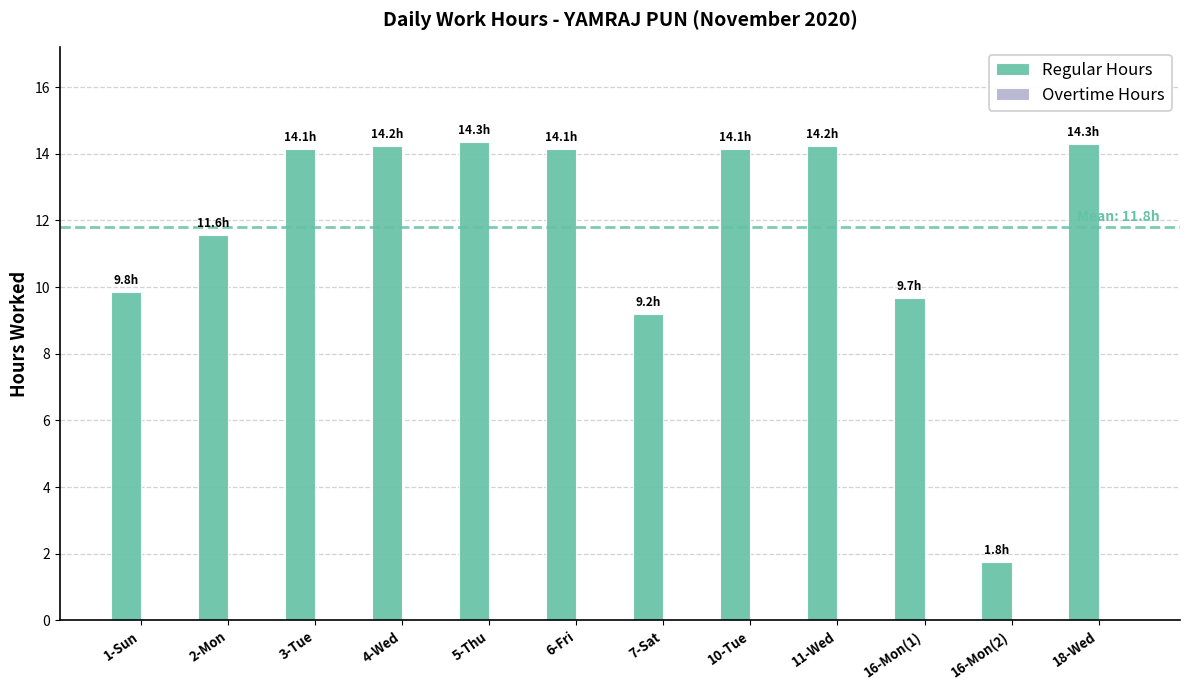

True or false: the data shows 1.8 at 16-Mon(2).

True